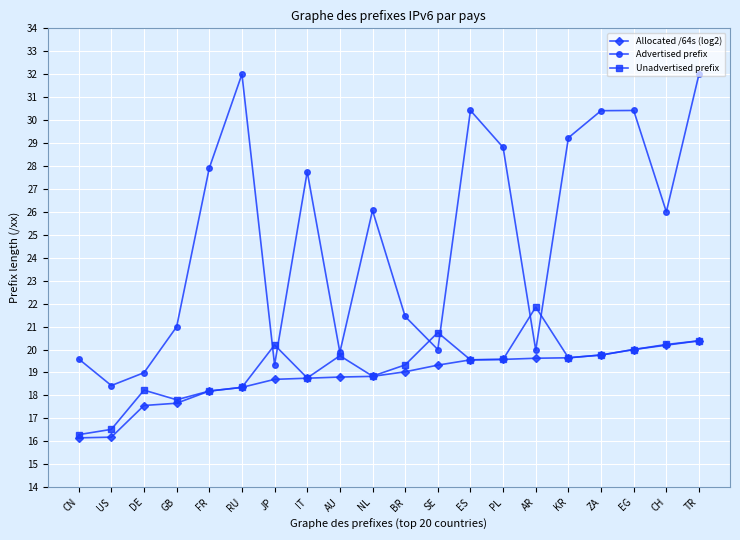

What value does the Advertised prefix series have at CN?

19.6